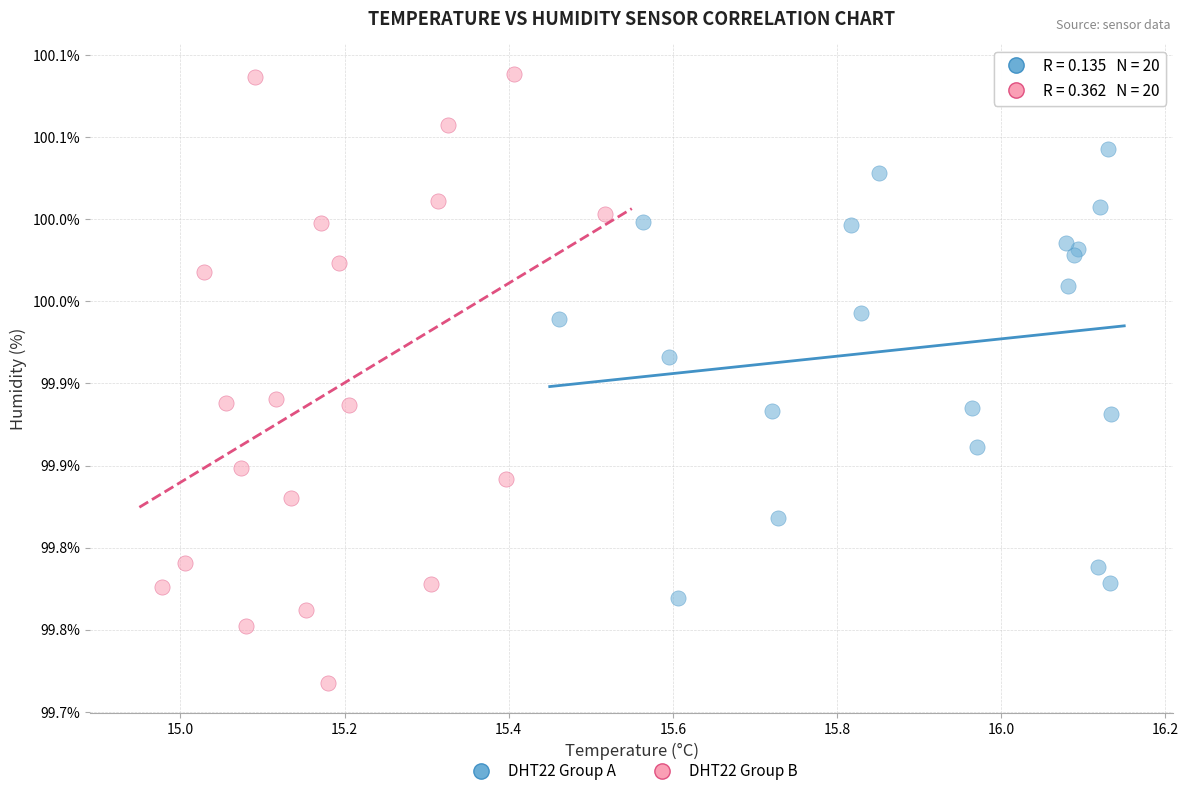

What are all the series names shown in the legend?

DHT22 Group A, DHT22 Group B